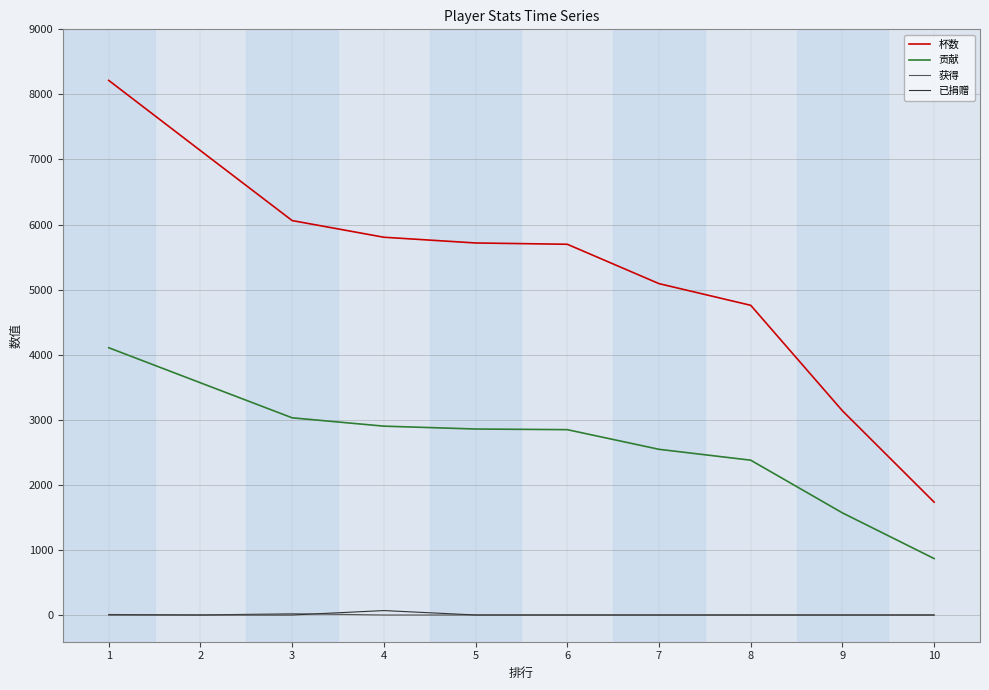

What is the maximum value for 已捐赠?

68